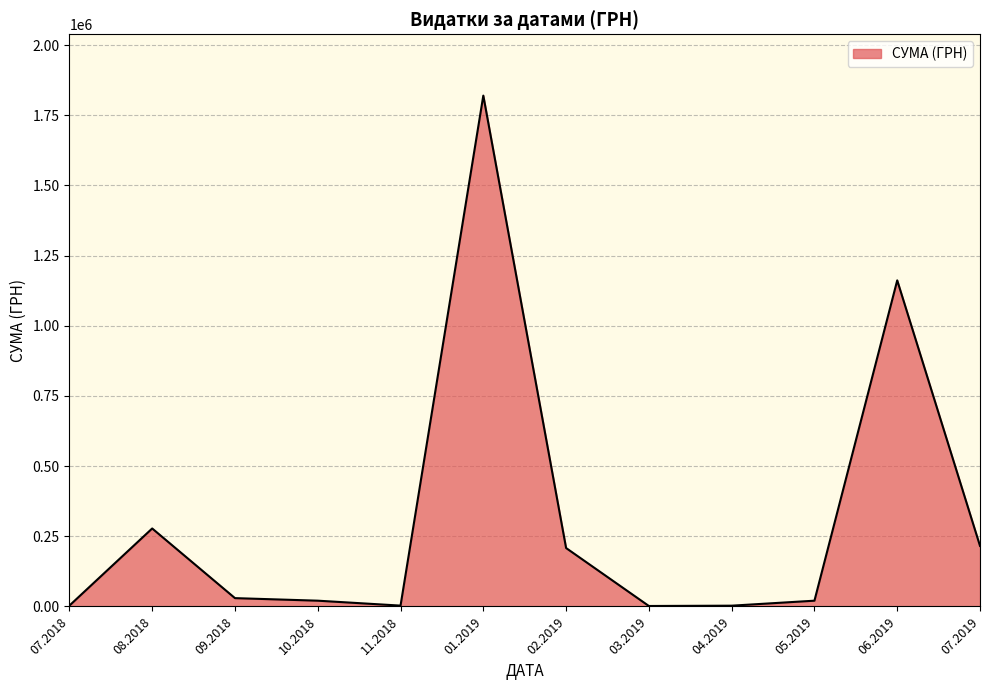

Between 06.2019 and 07.2019, which is larger?

06.2019